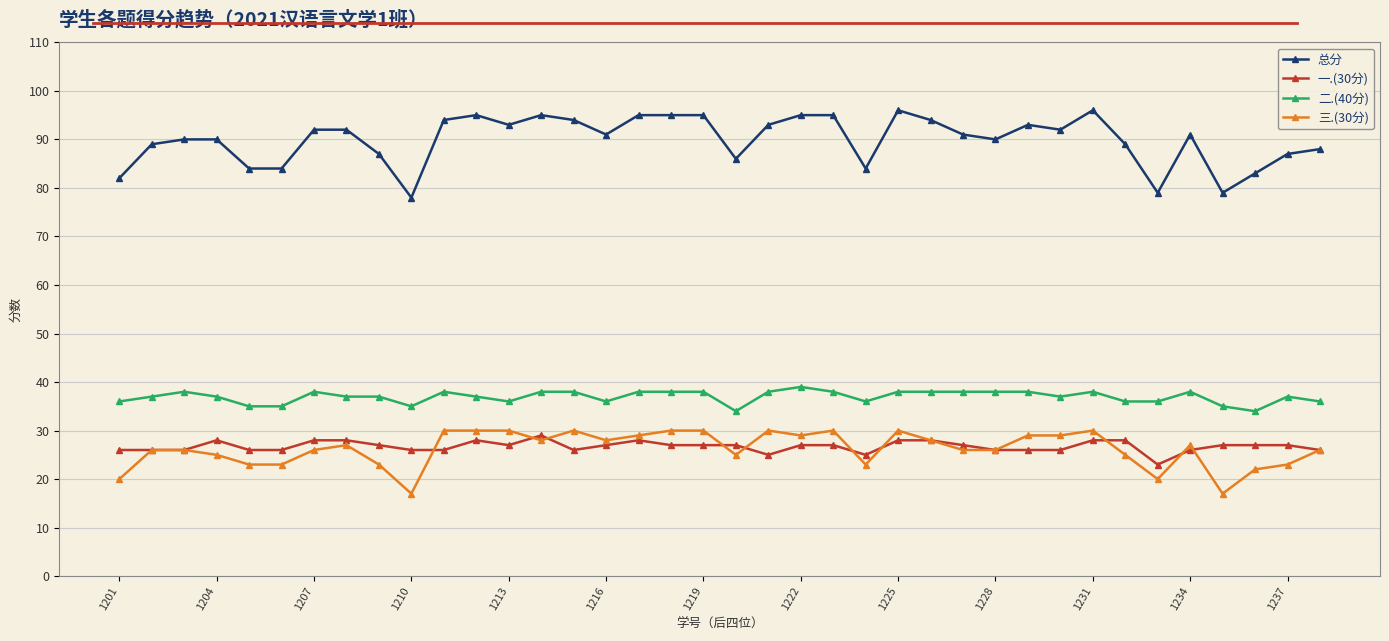

Which series has the largest range (max minus min)?

总分